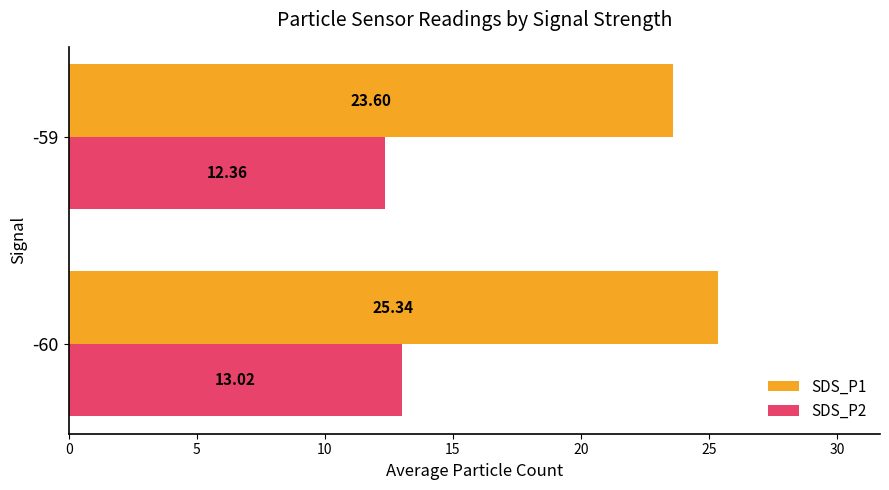

What are all the series names shown in the legend?

SDS_P1, SDS_P2